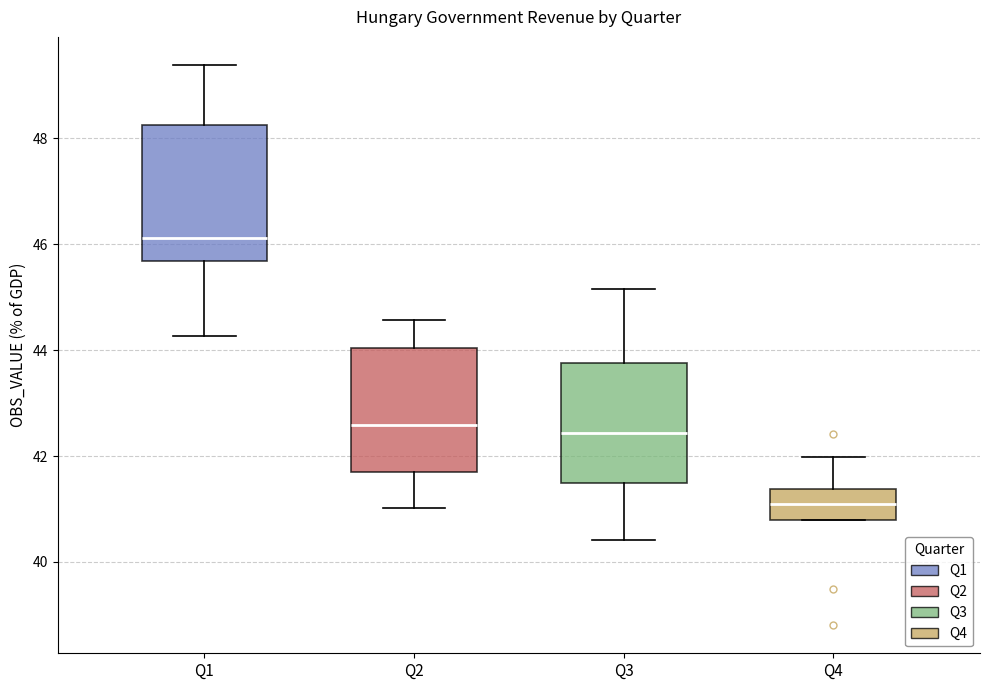

Where is the lower edge of the box for Q1 on the y-axis? The values are not printed on the chart, so give them approximately, as read against the axis.

45.6